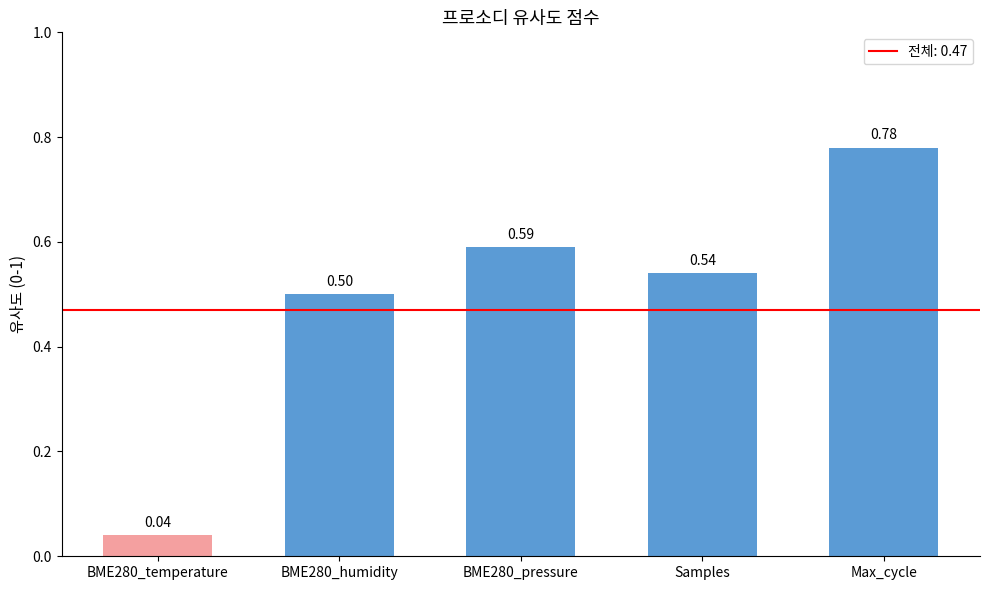

Is it true that the value at BME280_humidity is 0.2?

False